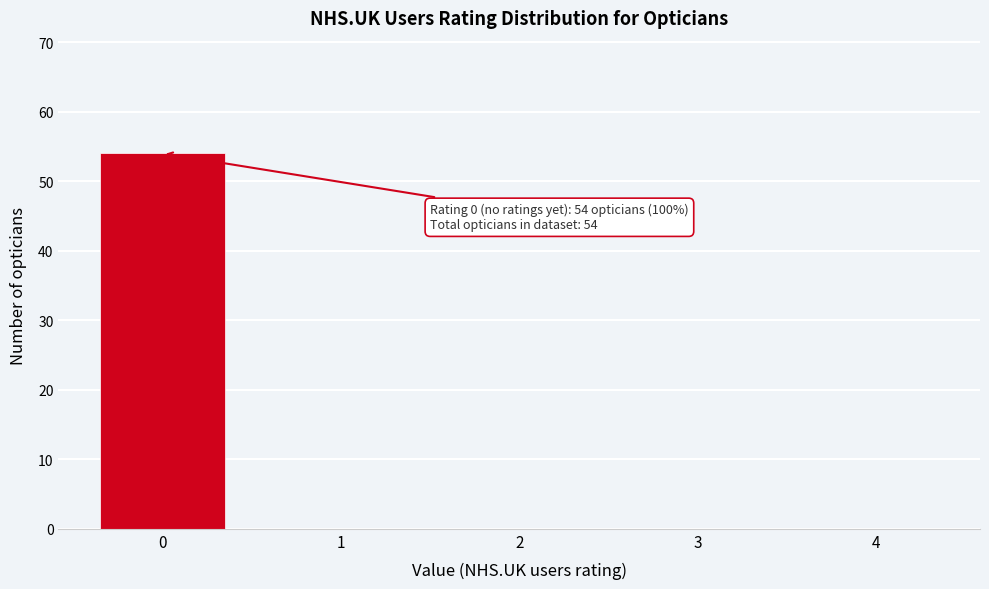

Reading left to right, what are all the values shown in this chart?

0=54	1=0	2=0	3=0	4=0